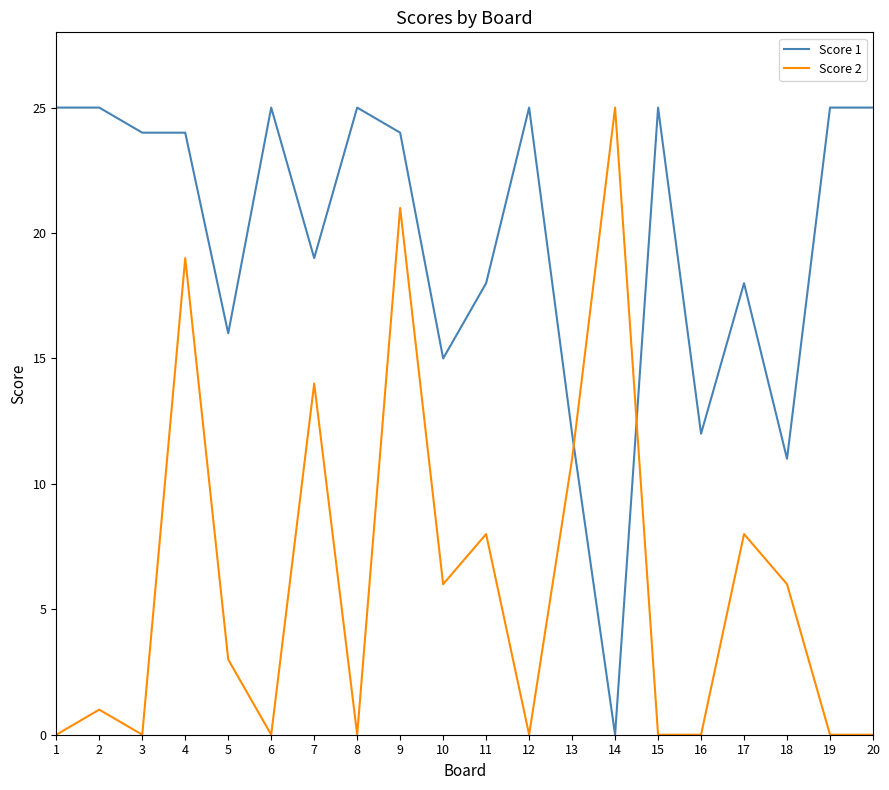

True or false: Score 1 has a value of 16 at 5.

True